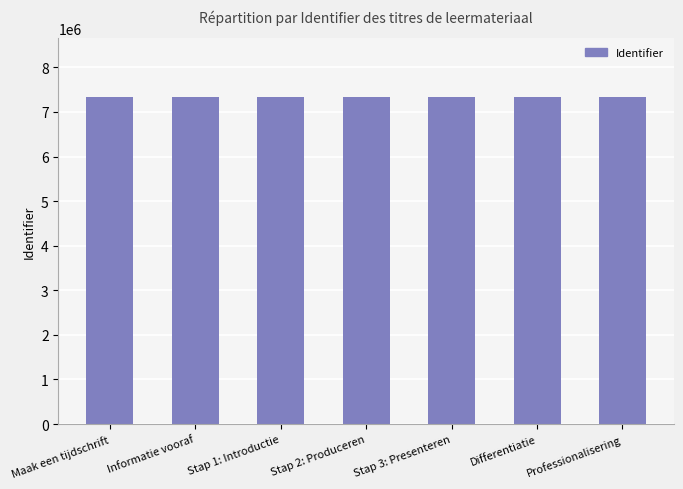

What is the label of the 3rd bar from the right?

Stap 3: Presenteren